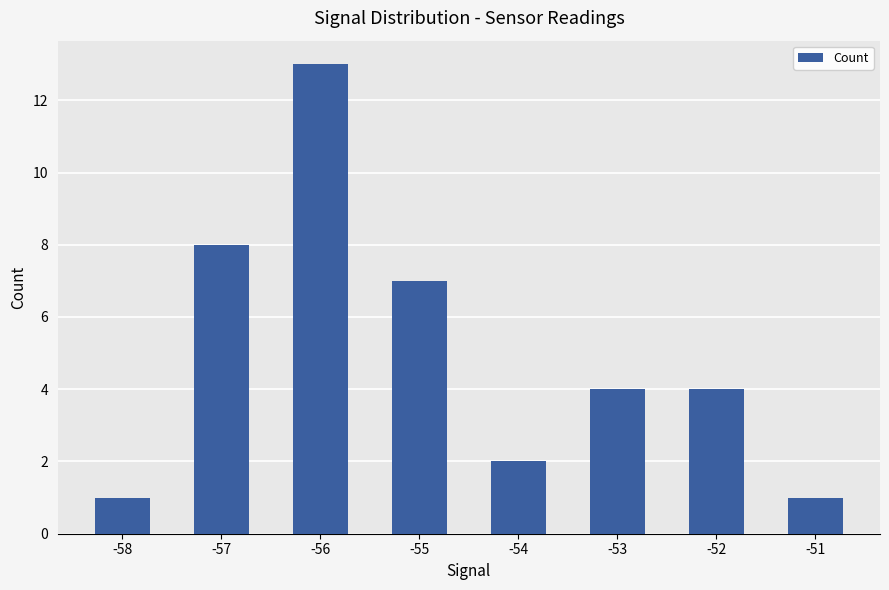

Reading left to right, list all the values displayed in this chart.

-58=1	-57=8	-56=13	-55=7	-54=2	-53=4	-52=4	-51=1